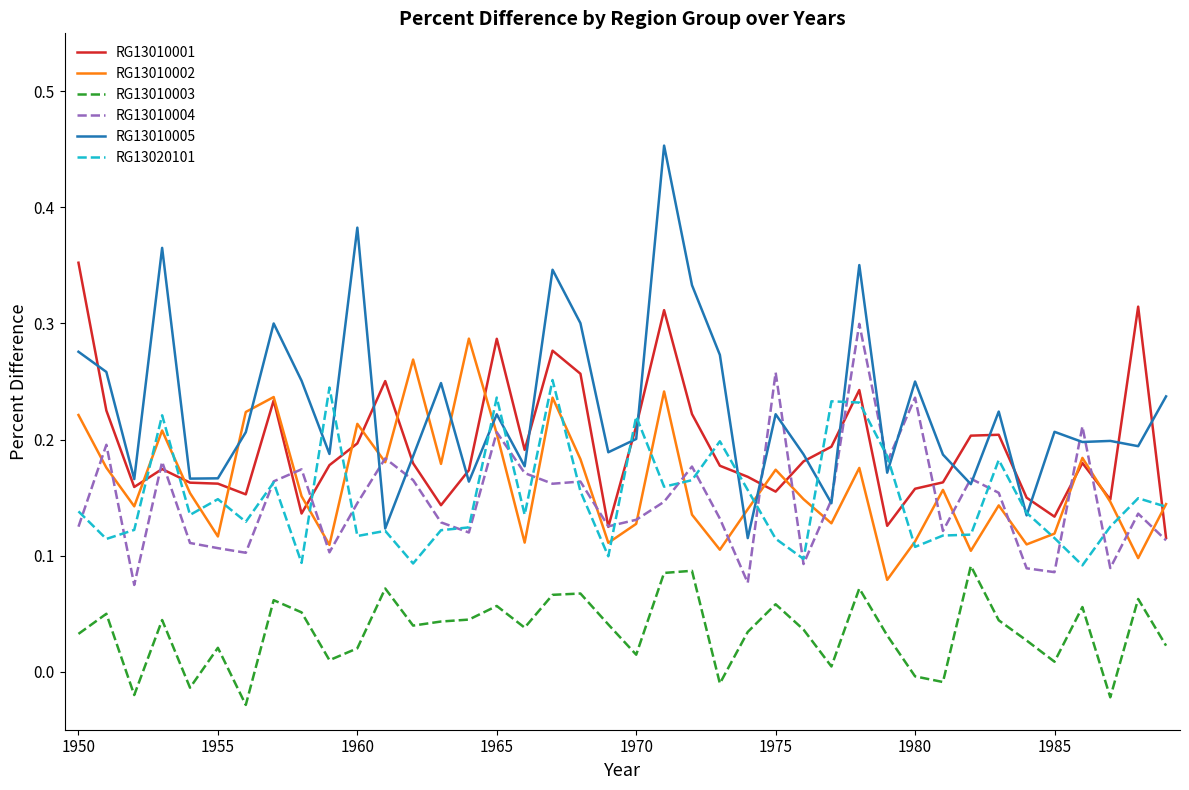

What are all the series names shown in the legend?

RG13010001, RG13010002, RG13010003, RG13010004, RG13010005, RG13020101